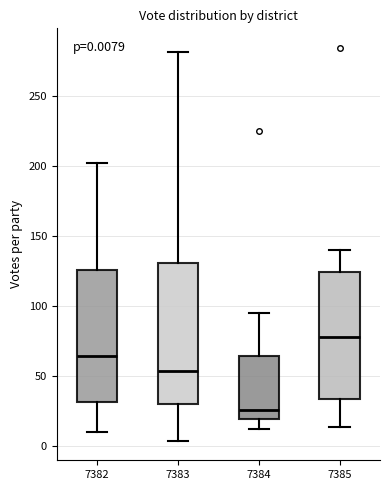

Which box's median line is the highest?

7385